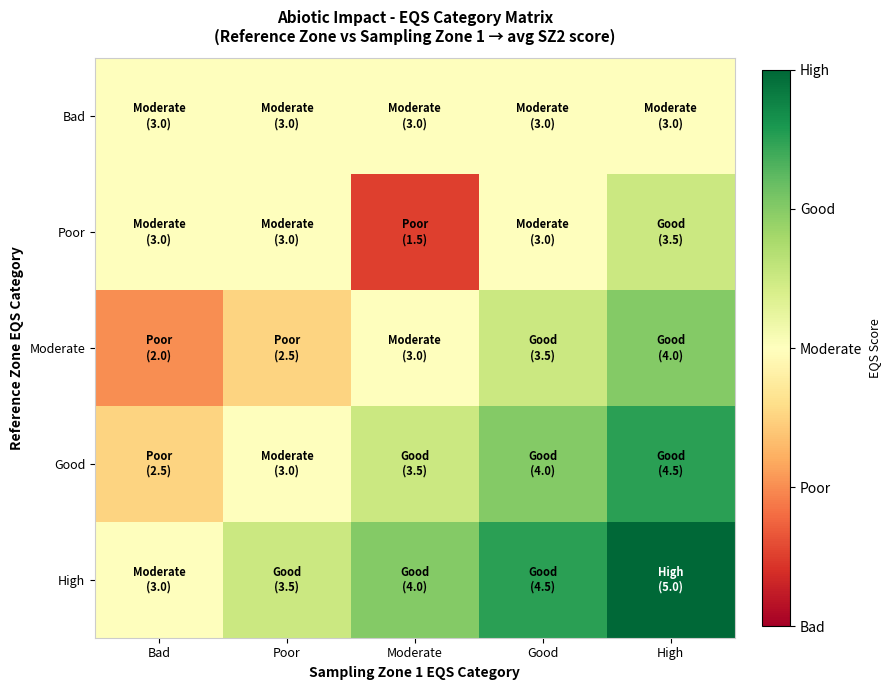

At how many categories does at least one series exceed 1?

5